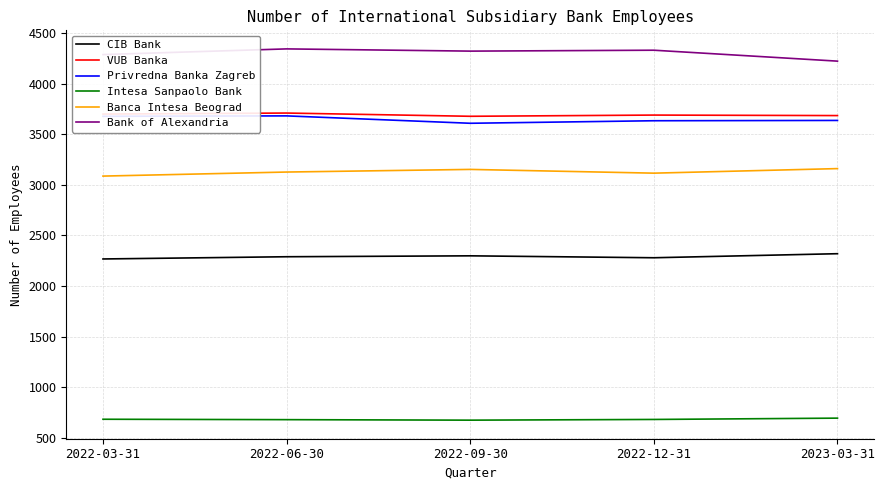

What are all the series names shown in the legend?

CIB Bank, VUB Banka, Privredna Banka Zagreb, Intesa Sanpaolo Bank, Banca Intesa Beograd, Bank of Alexandria